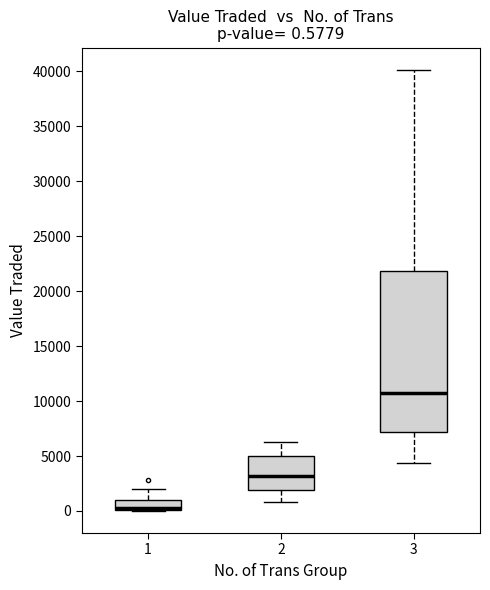

Which box has the highest median line?

3